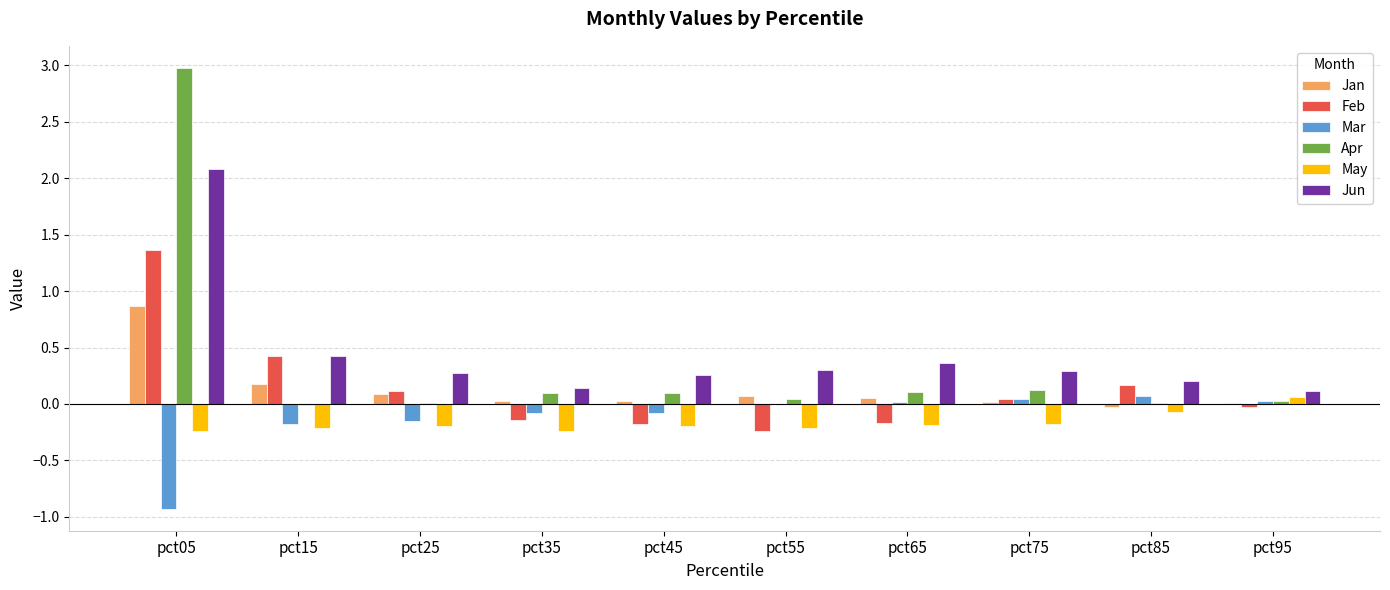

Is the value of Feb at pct35 greater than the value of Jun at pct25?

No